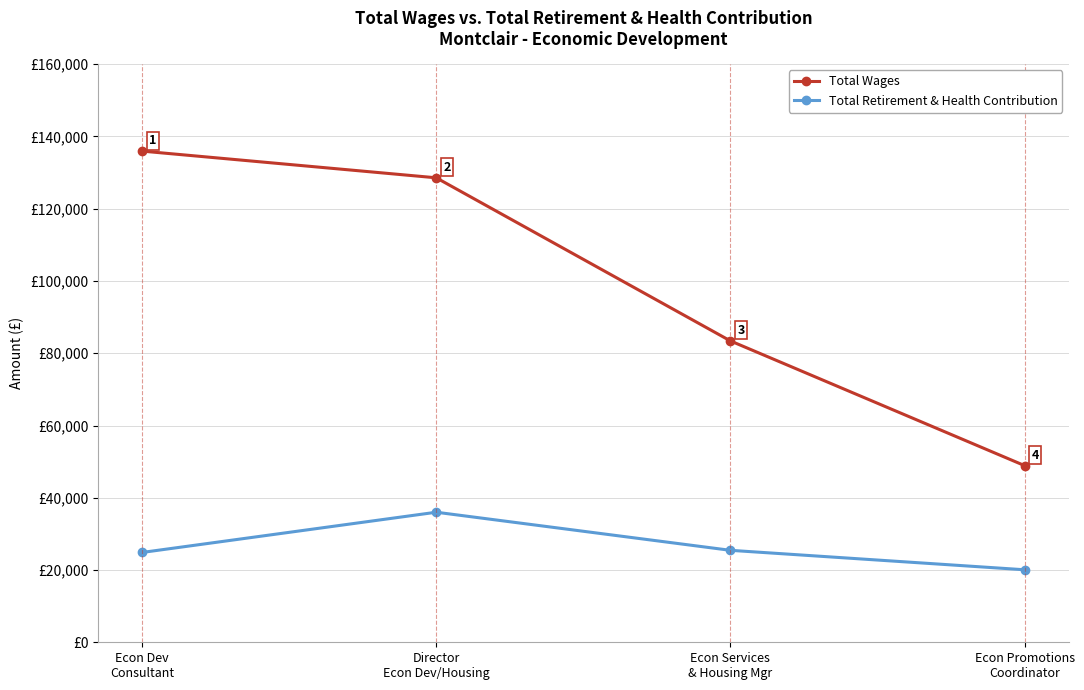

True or false: Total Wages and Total Retirement & Health Contribution cross at least once.

False